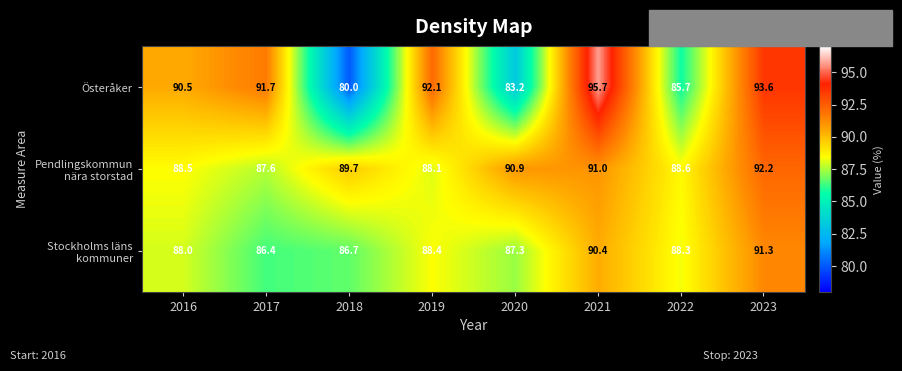

What is the sum of the Österåker values at 2019 and 2018?

172.1